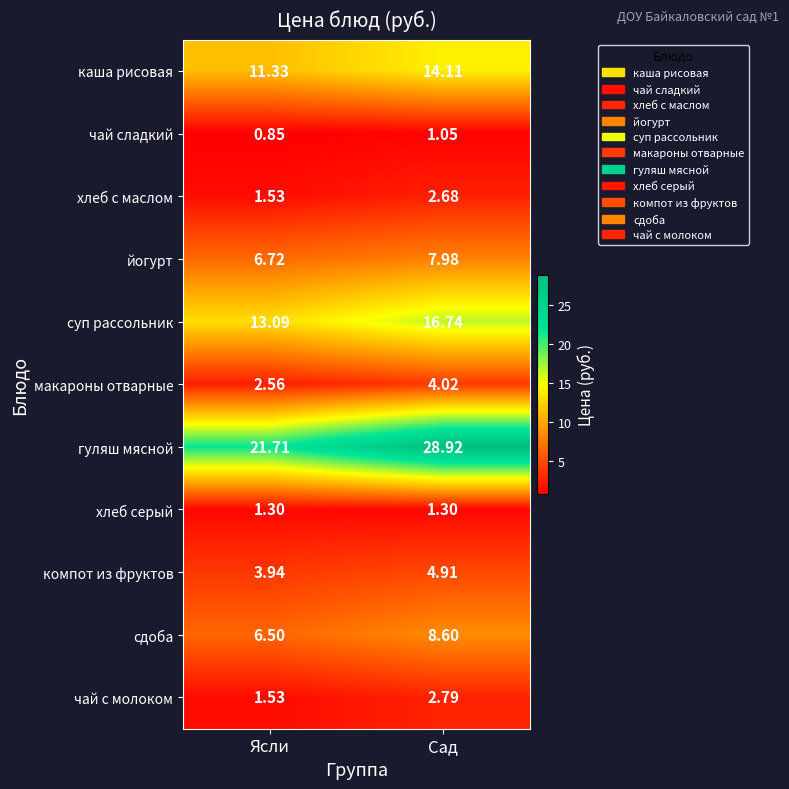

Which series has the largest total across all categories?

гуляш мясной